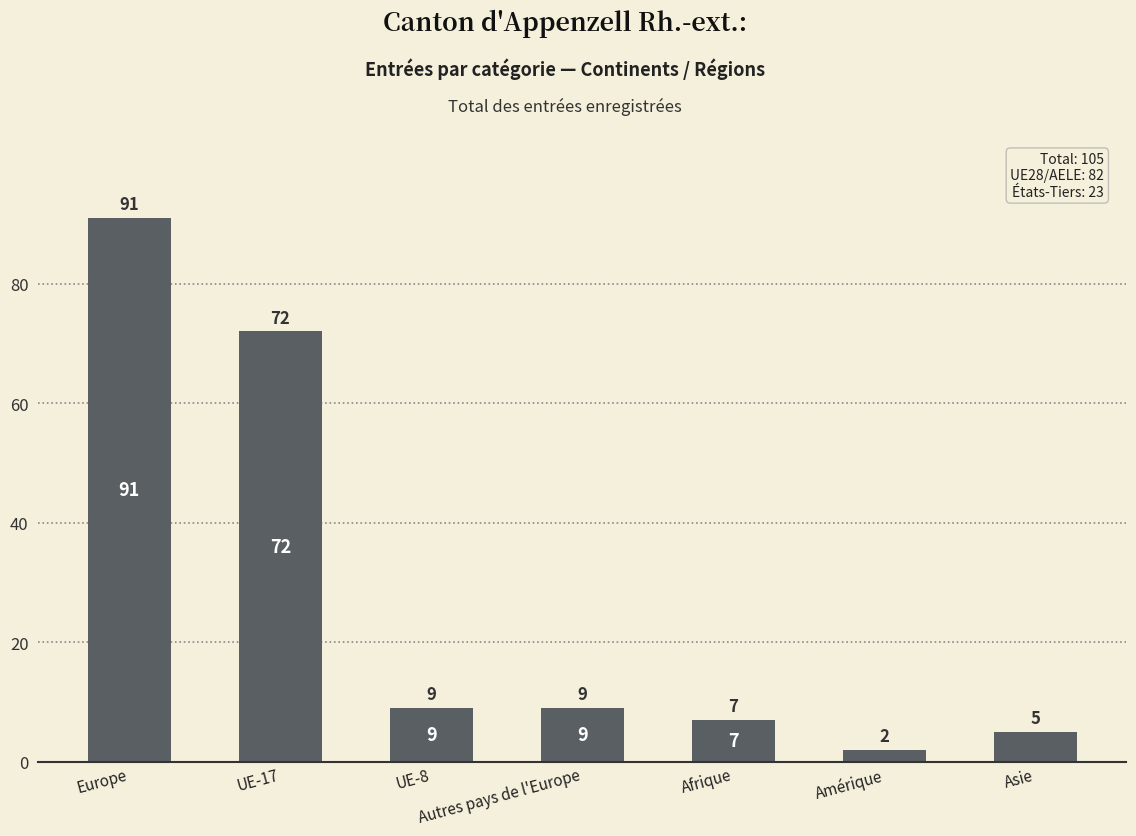

Approximately how many times larger is the value at UE-17 compared to Europe?

0.8